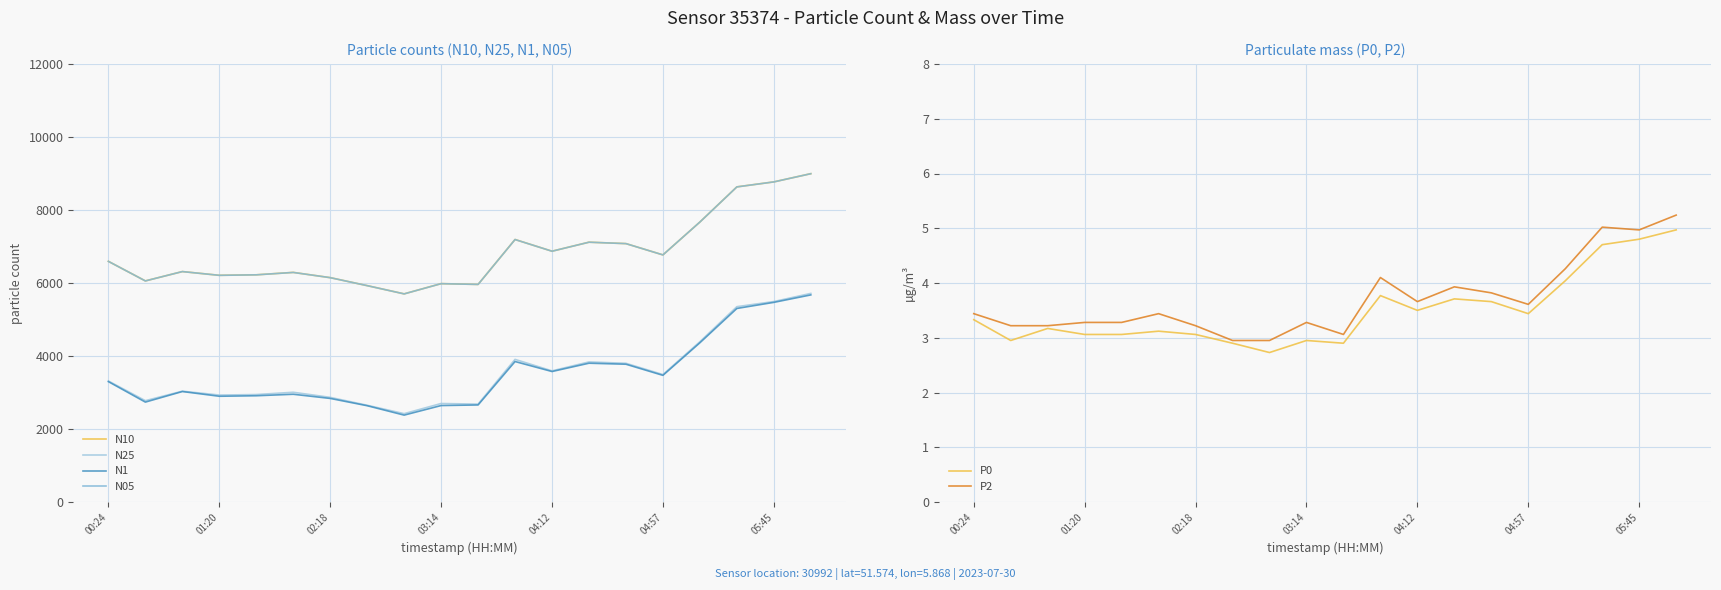

What is the difference between the maximum and minimum values in the N25 series?

3294.2